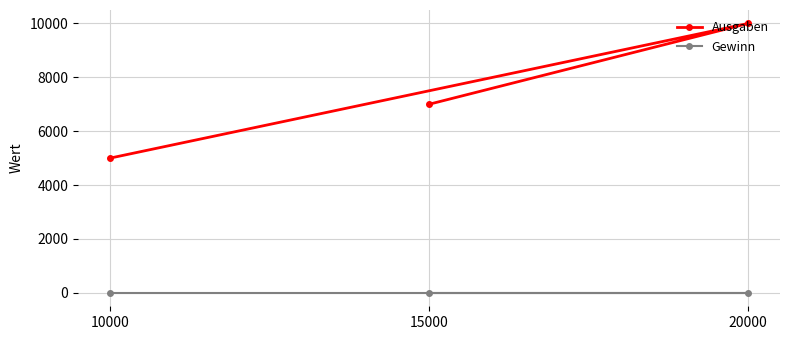

Rank the series by their maximum value, from lowest to highest.

Gewinn, Ausgaben